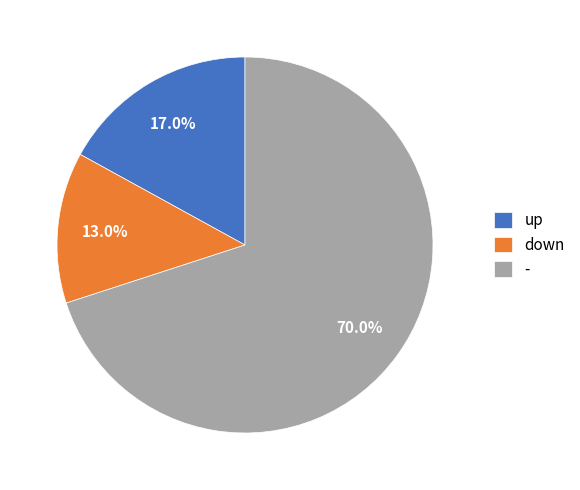

Is - the majority of the pie?

Yes